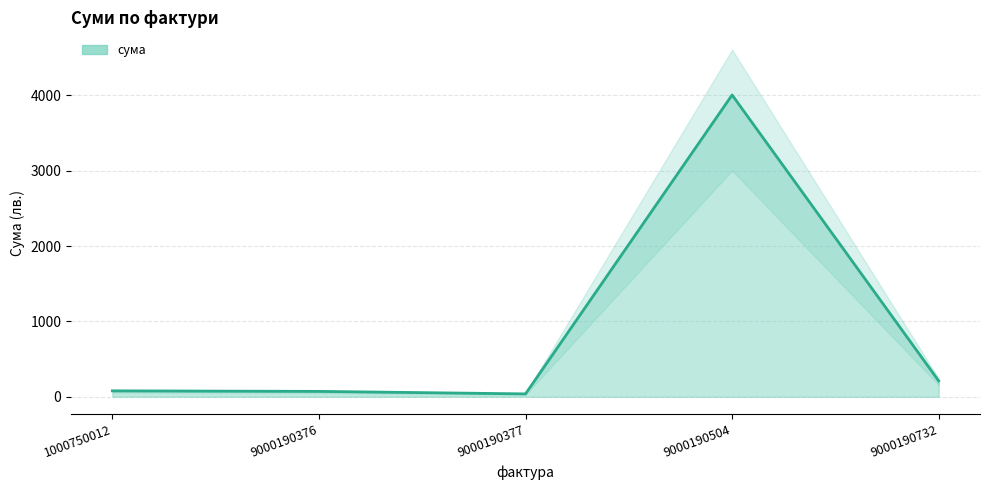

What is the average value?

881.1